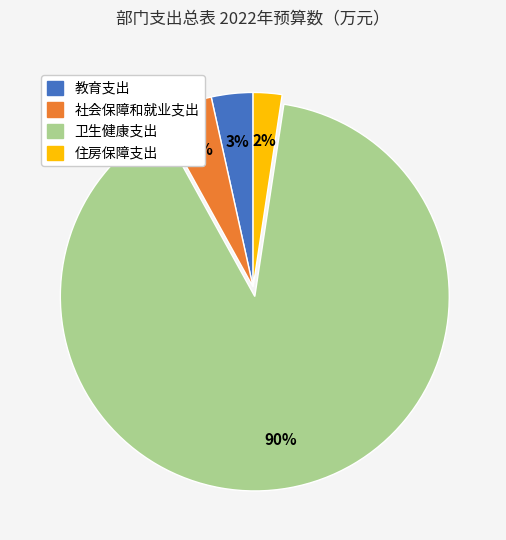

Is it true that 住房保障支出 is 15% of the pie?

False